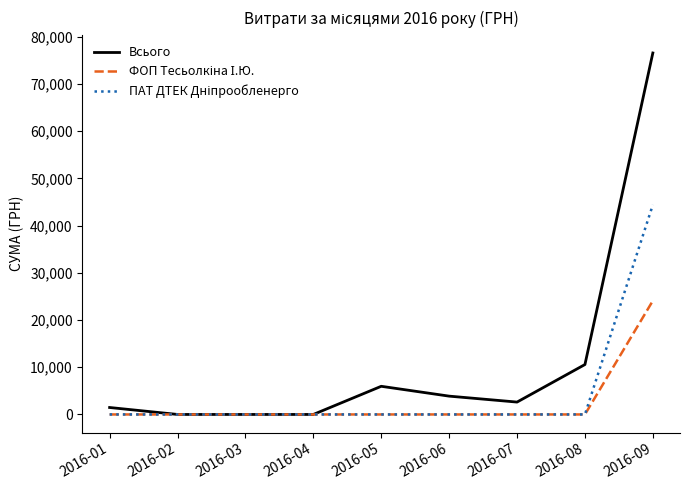

Which series has the widest spread of values?

Всього